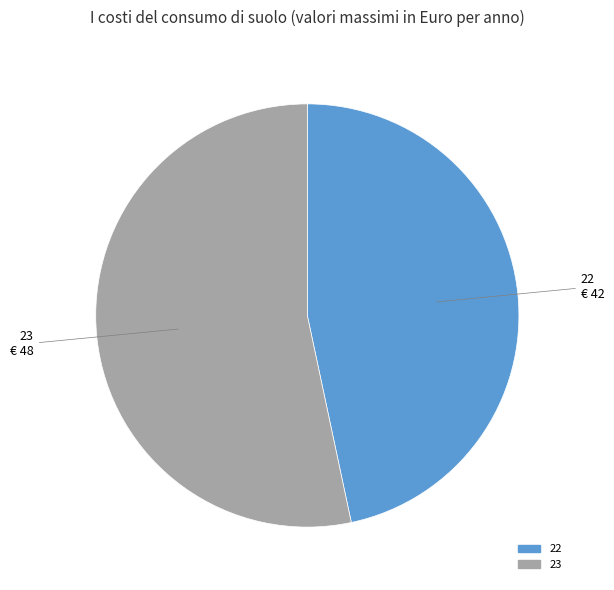

Which slice is the smallest?

22